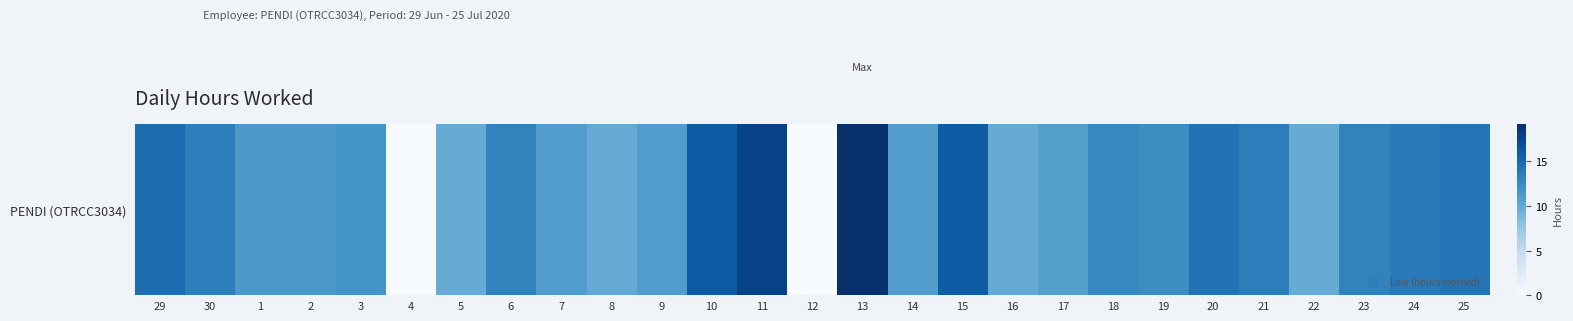

How many data points are less than 12?

13